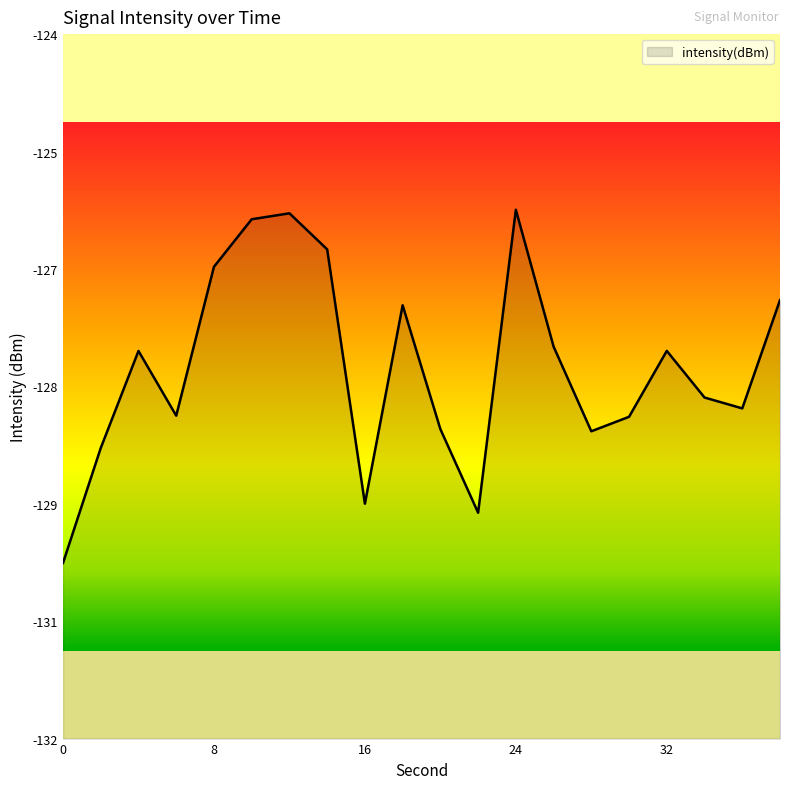

Reading left to right, extract all data points from this chart.

0=-130.6	2=-129.3	4=-128.2	6=-128.9	8=-127.2	10=-126.7	12=-126.6	14=-127.0	16=-129.9	18=-127.7	20=-129.1	22=-130.0	24=-126.6	26=-128.2	28=-129.1	30=-129.0	32=-128.2	34=-128.7	36=-128.9	38=-127.6